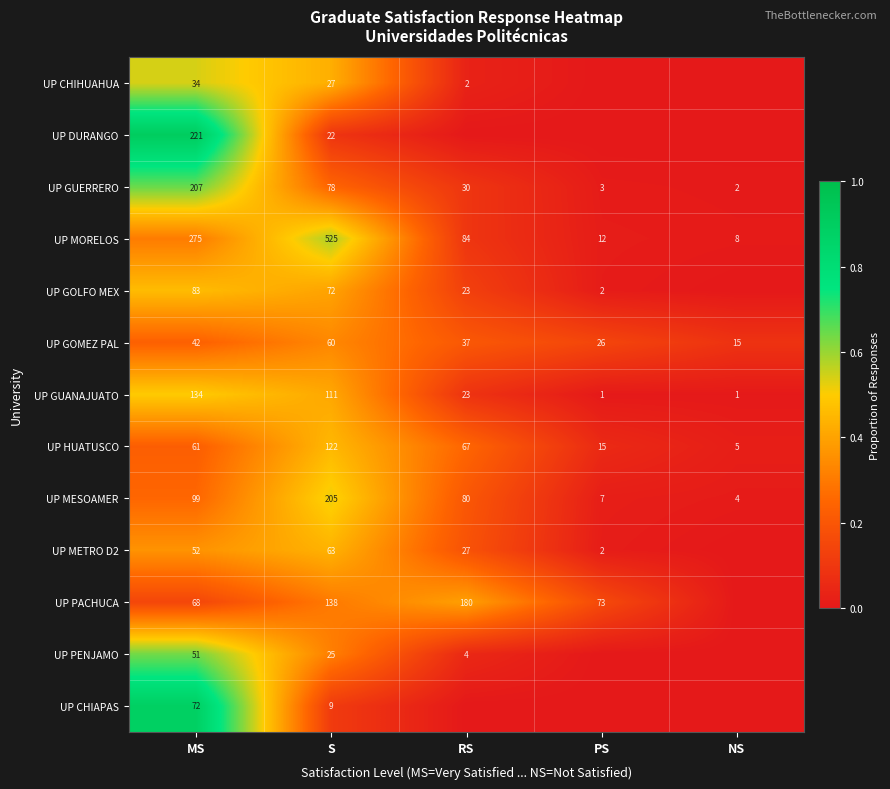

How many categories are shown in the chart?

5